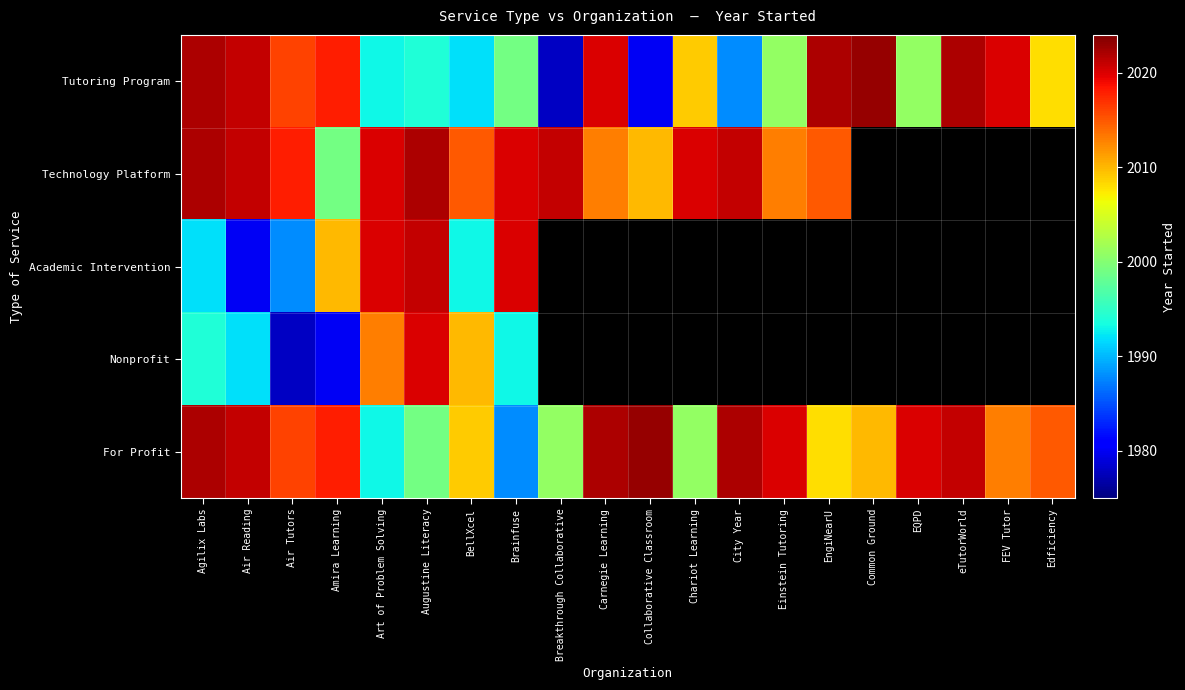

What is the difference between the highest and lowest values at EngiNearU?

14.0